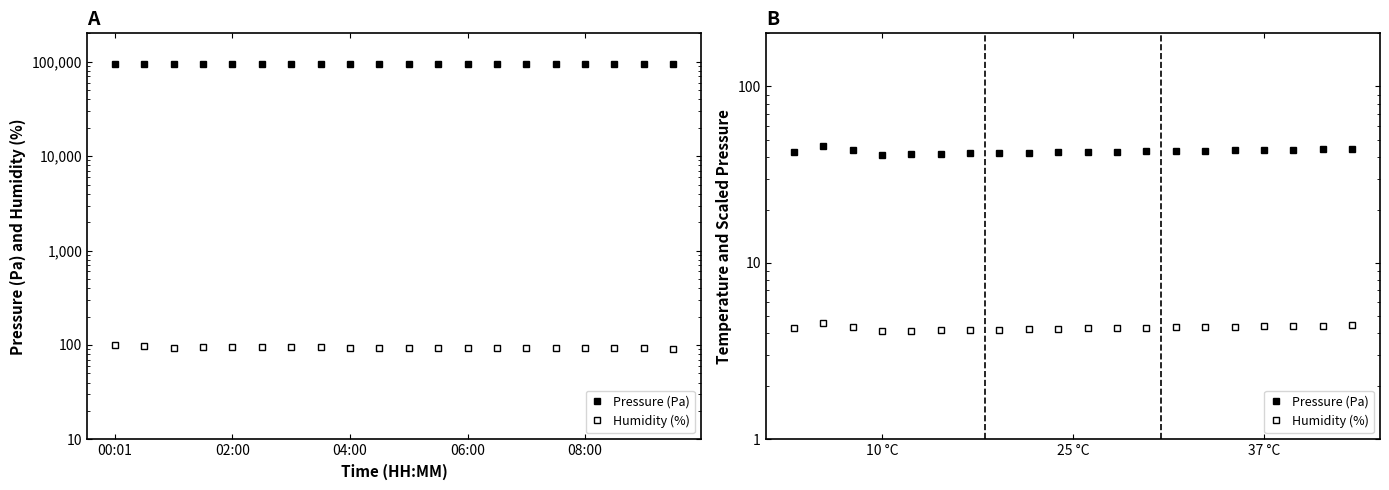

How many lines are shown in the chart?

2